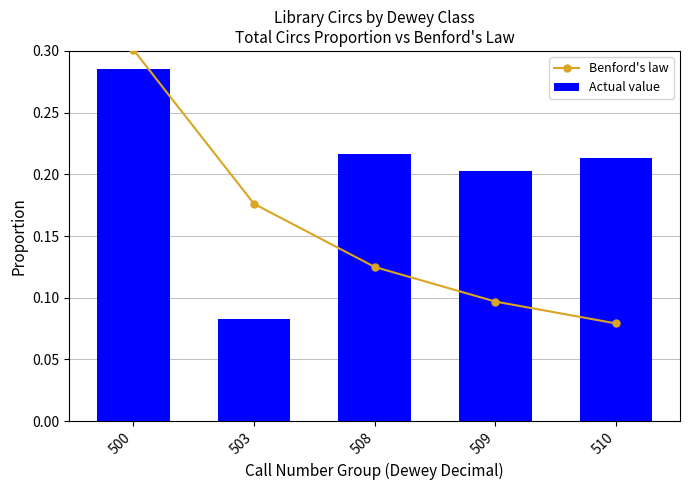

At how many categories does at least one series exceed 0?

5